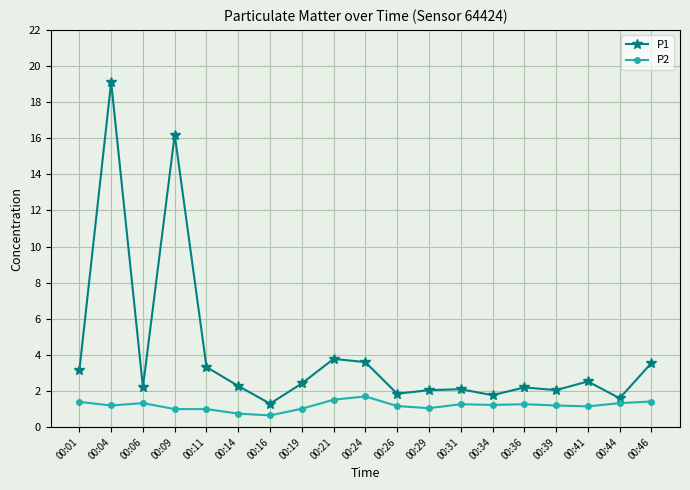

Is it true that P1 equals 1.3 at 00:01?

False